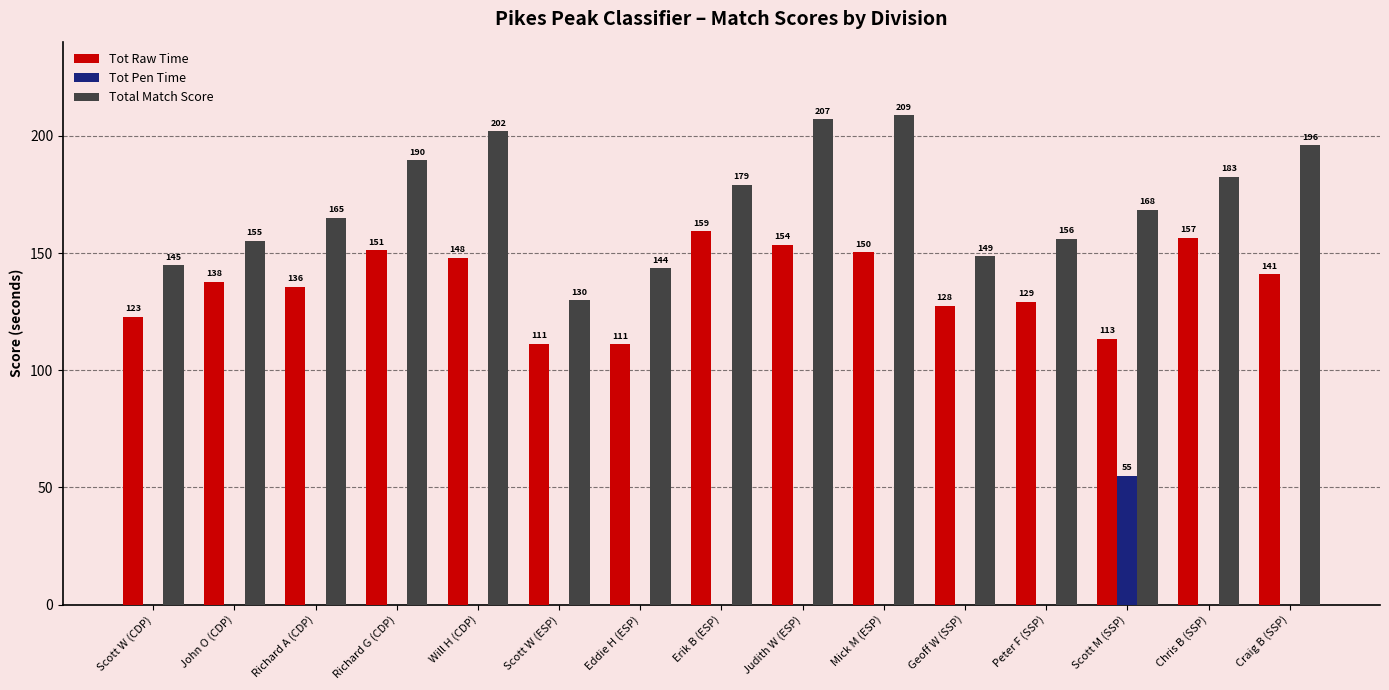

What are all the series names shown in the legend?

Tot Raw Time, Tot Pen Time, Total Match Score